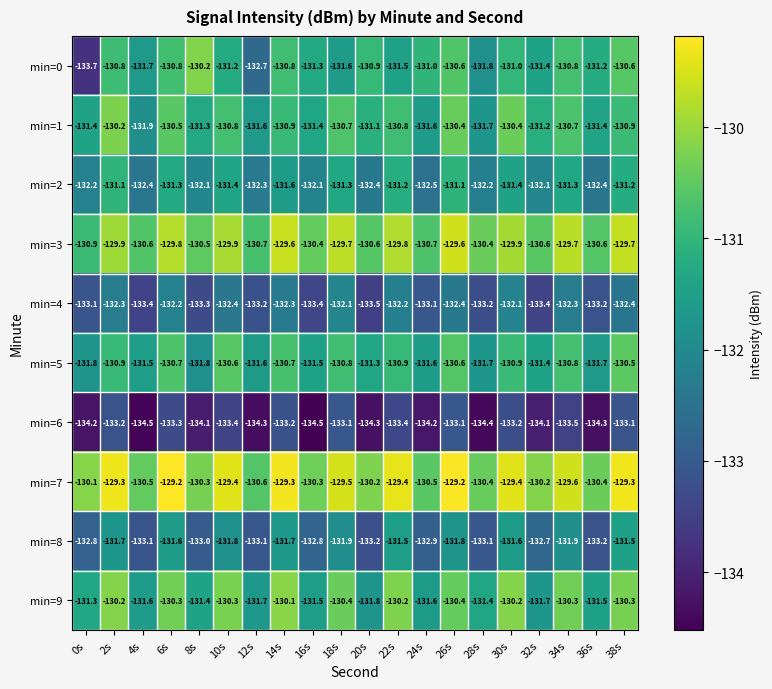

Which series has the largest total across all categories?

min=7